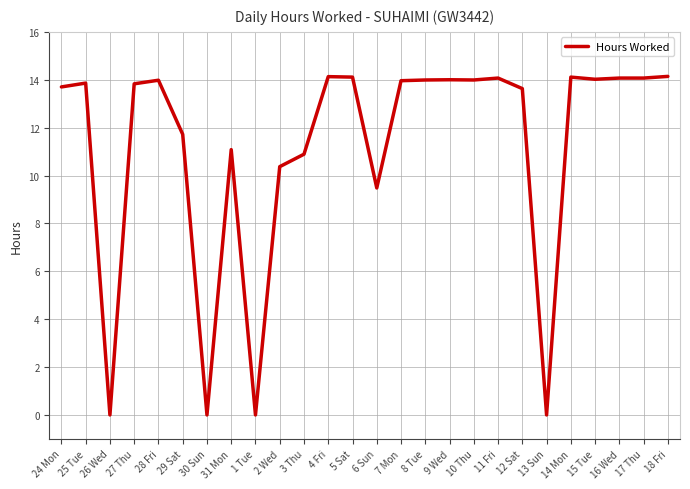

What is the maximum value shown in the chart?

14.1